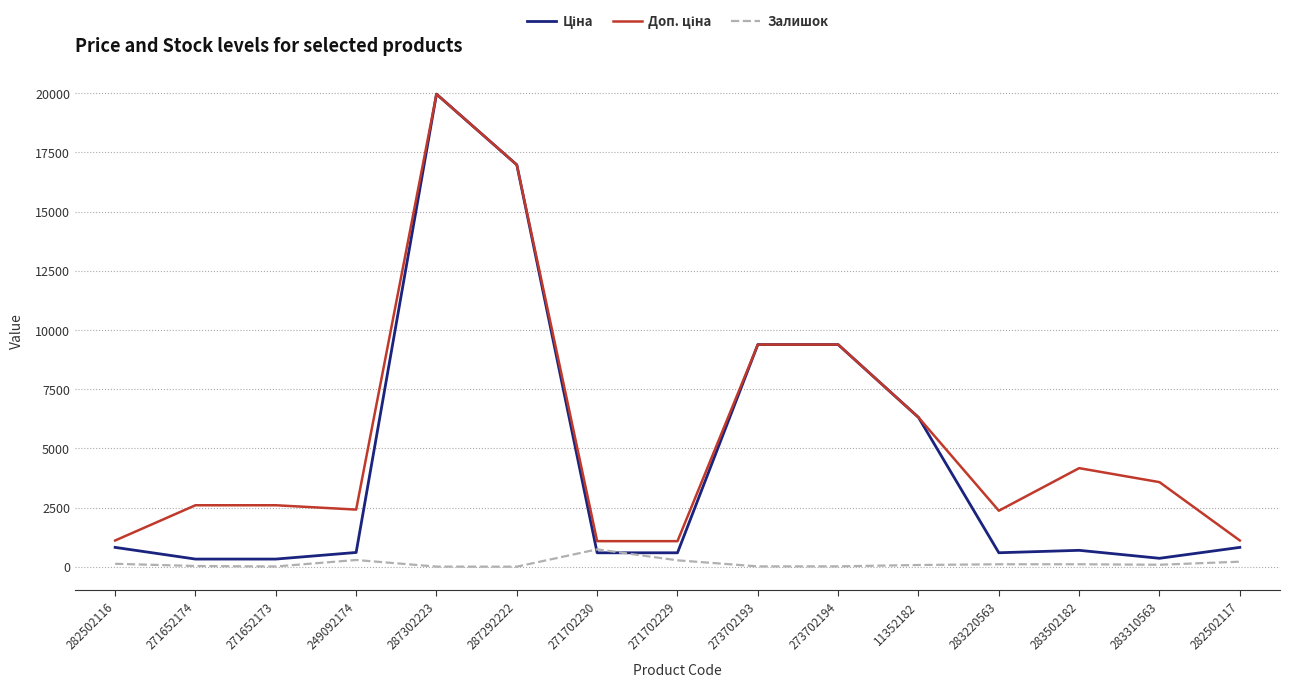

Which category has the highest value in the Залишок series?

271702230